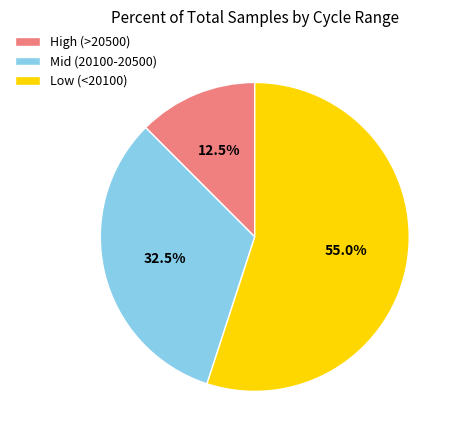

Which category has the smallest portion of the pie?

High (>20500)